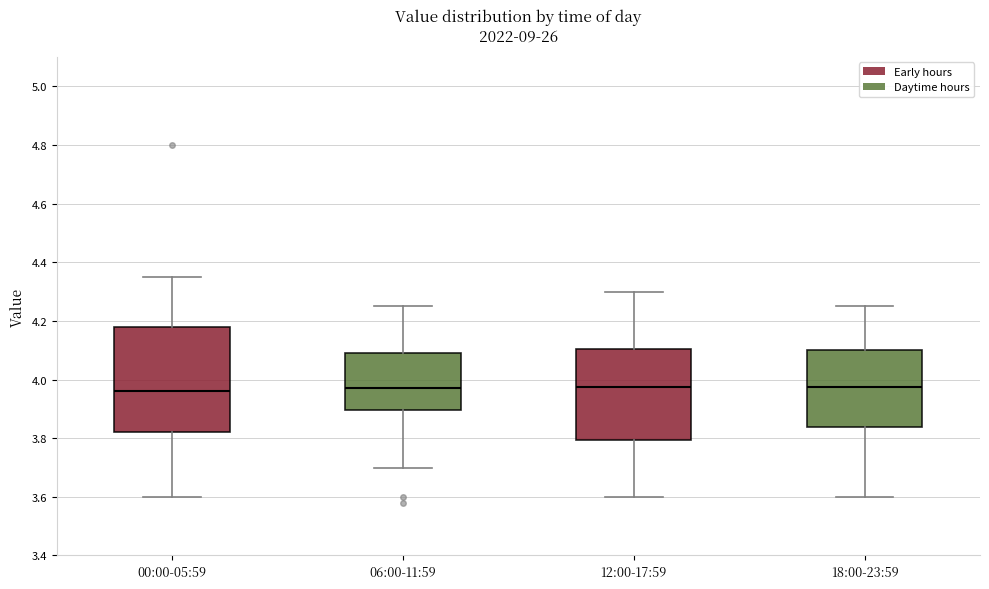

Reading left to right, transcribe this box plot: for each box, give where its median line is, the range the box spans, and where its two whiskers end, as read against the y-axis. The values are not printed on the chart, so give them approximately, as read against the axis.

00:00-05:59: median 3.96, box 3.82 to 4.18, whiskers 3.60 to 4.36
06:00-11:59: median 3.98, box 3.90 to 4.10, whiskers 3.70 to 4.26
12:00-17:59: median 3.98, box 3.80 to 4.10, whiskers 3.60 to 4.30
18:00-23:59: median 3.98, box 3.84 to 4.10, whiskers 3.60 to 4.26